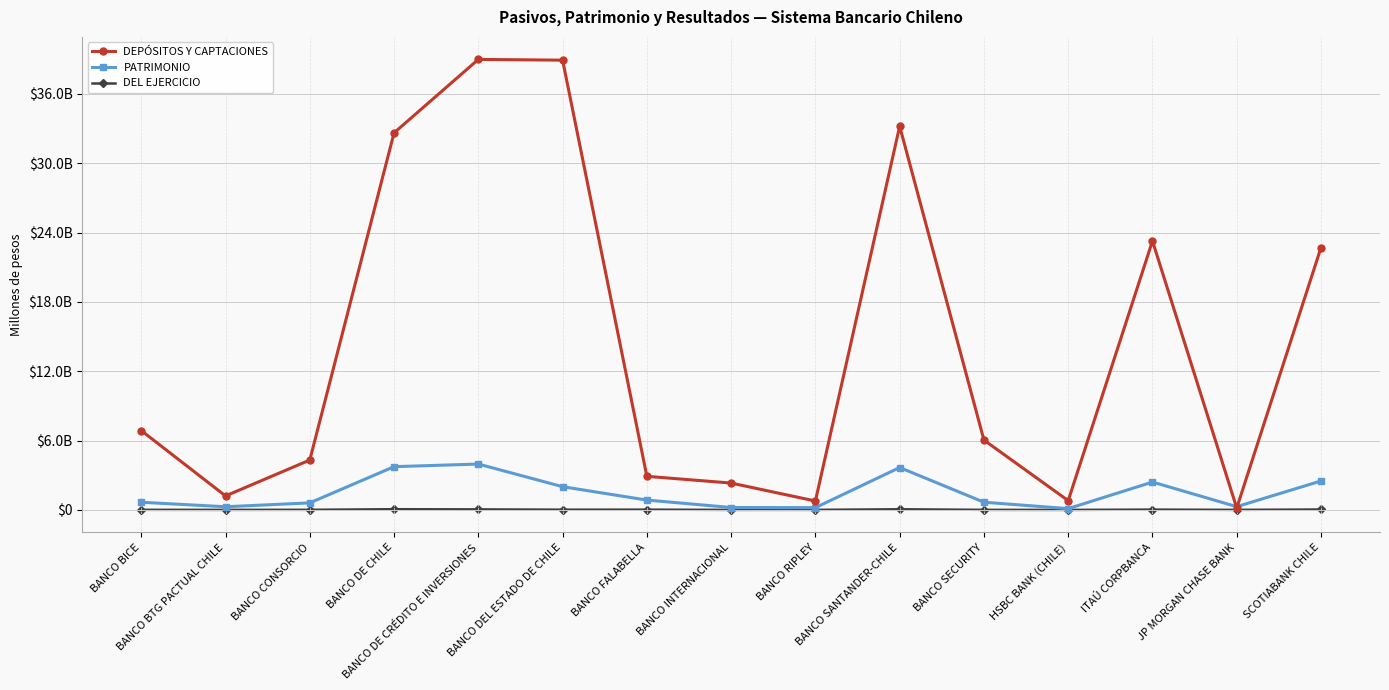

What is the difference between the highest and lowest values at BANCO BICE?

6854579